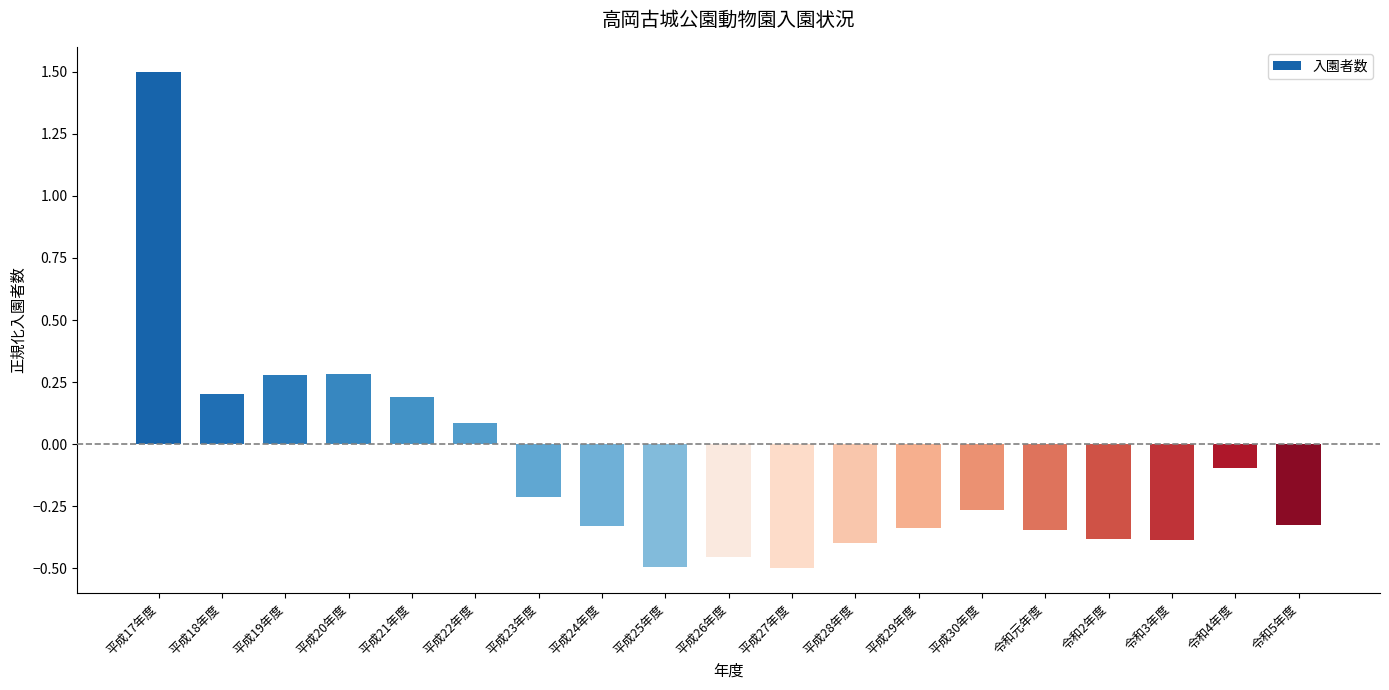

Are the bars horizontal?

No